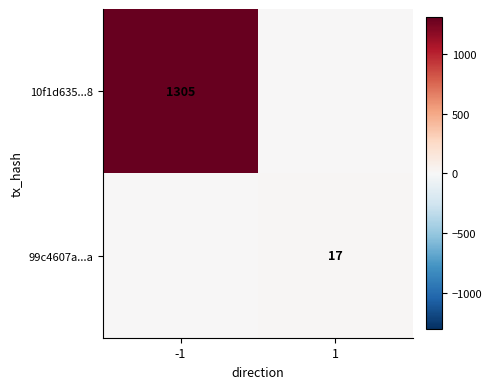

The value of 99c4607a...a at 1 is 17. True or false?

True